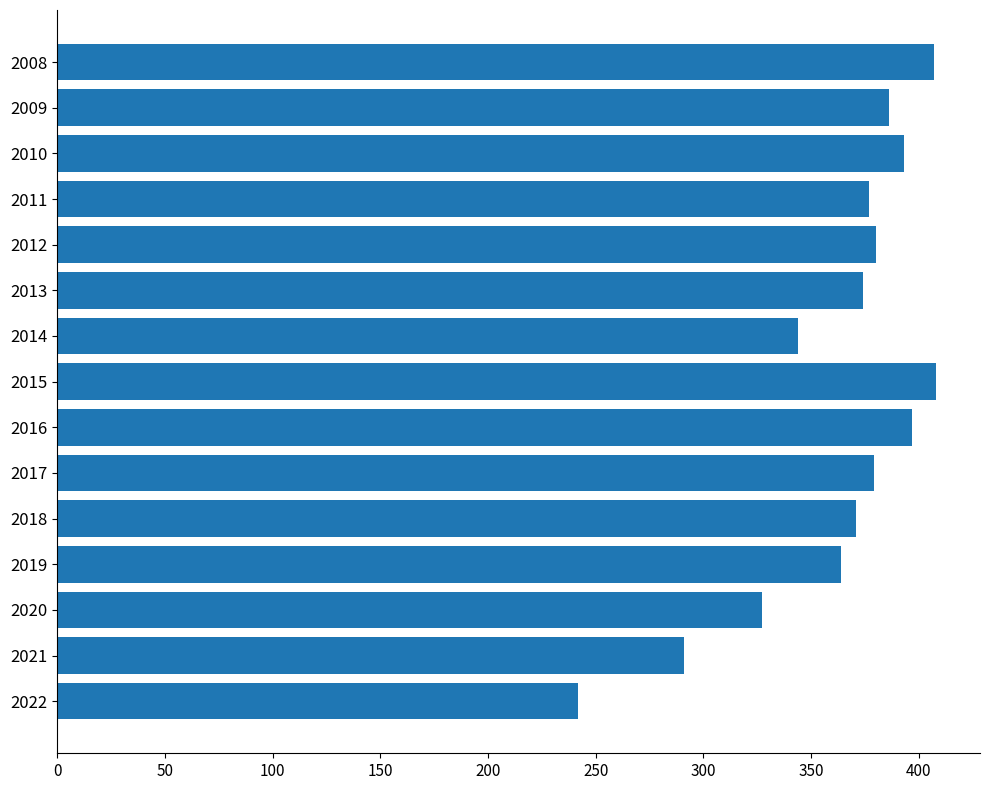

What is the ratio of the value at 2015 to the value at 2017?

1.1